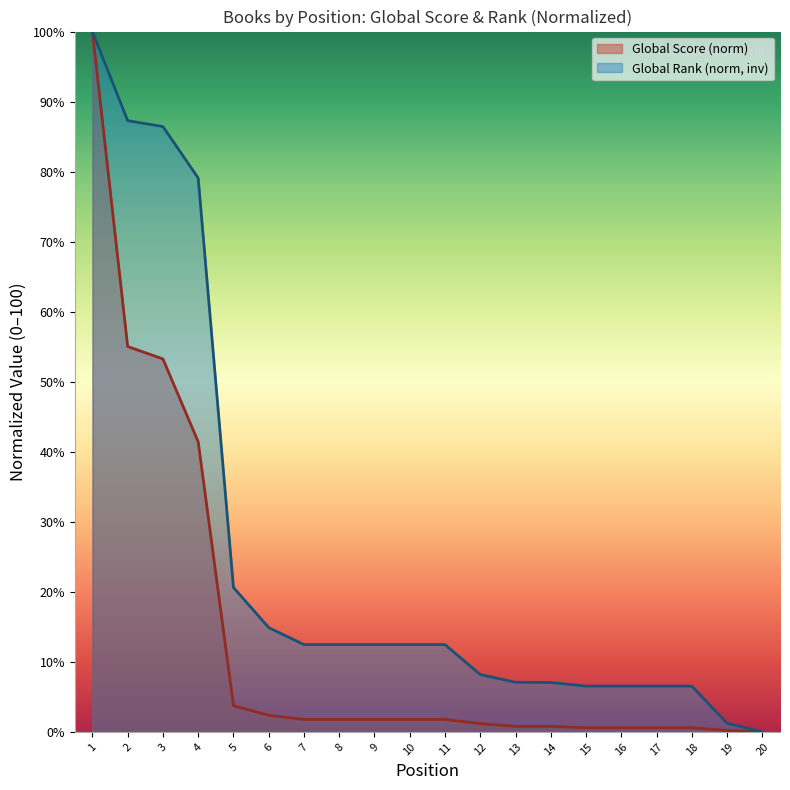

Does the chart have visible grid lines?

No